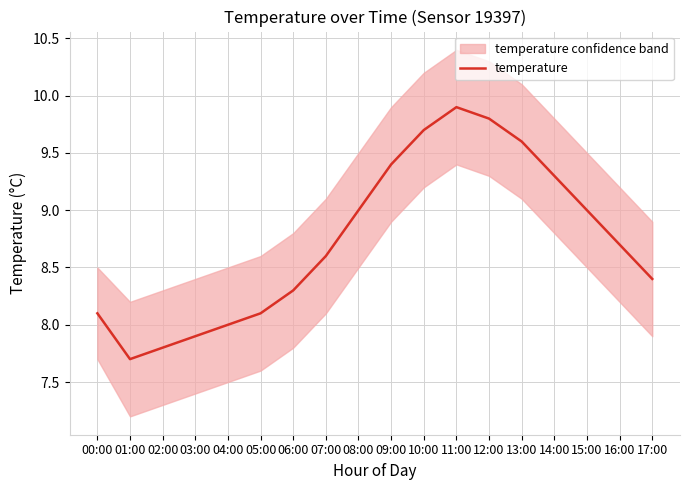

What is the sum of all values?

157.3